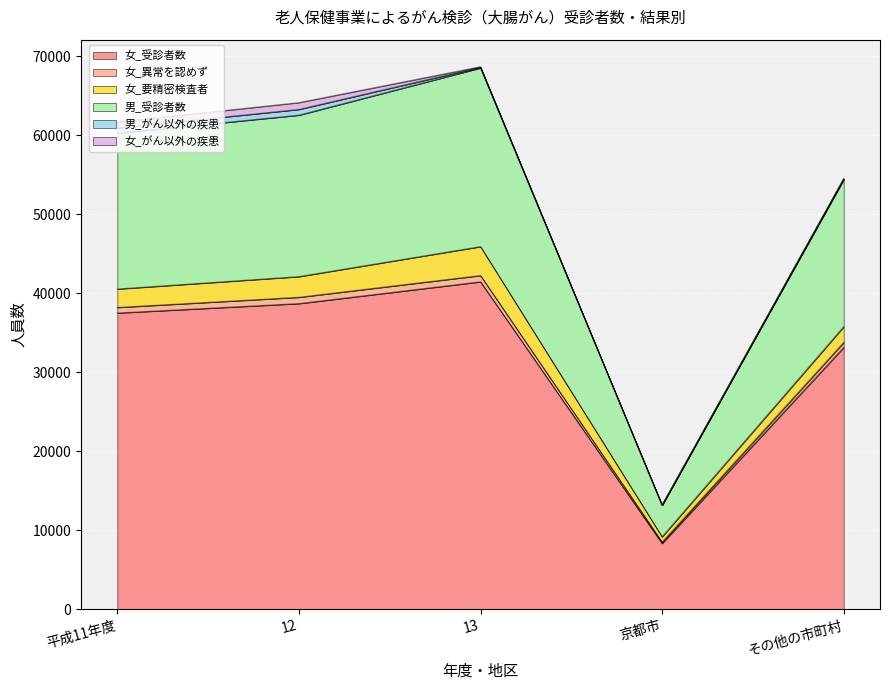

What is the lowest value of the 女_受診者数 series?

8311